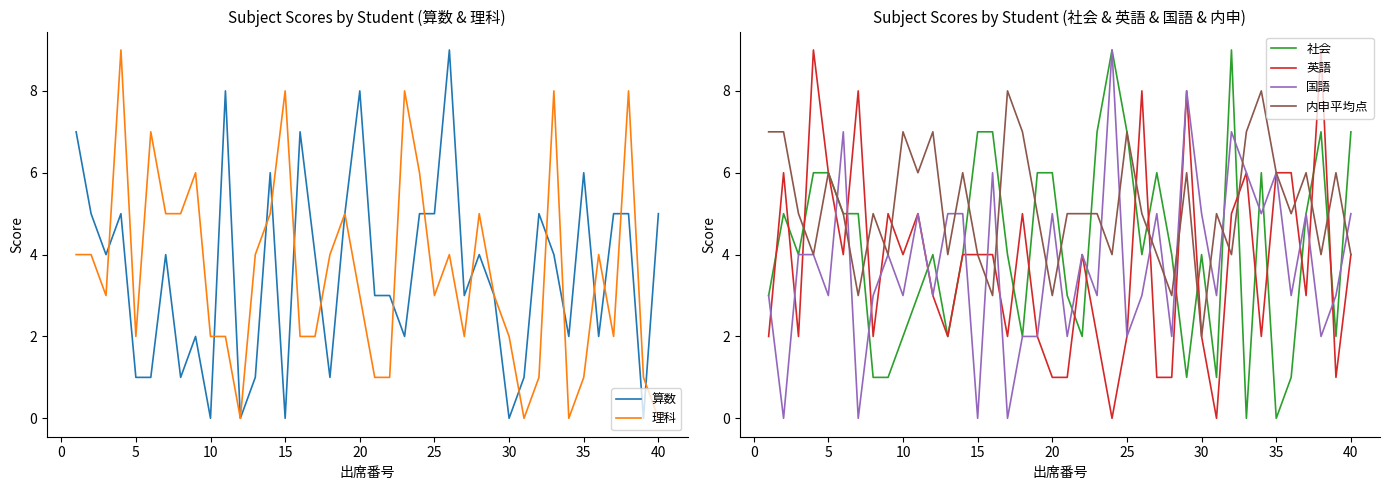

Count the 算数 values in the range 1 to 5.

28